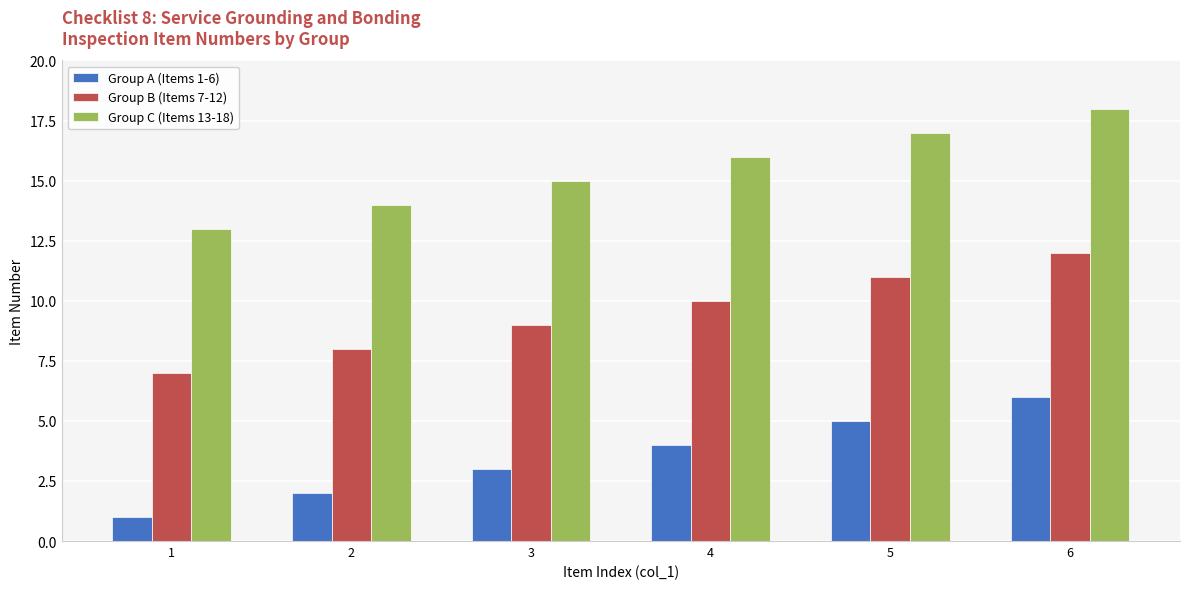

How many groups of bars are there?

6